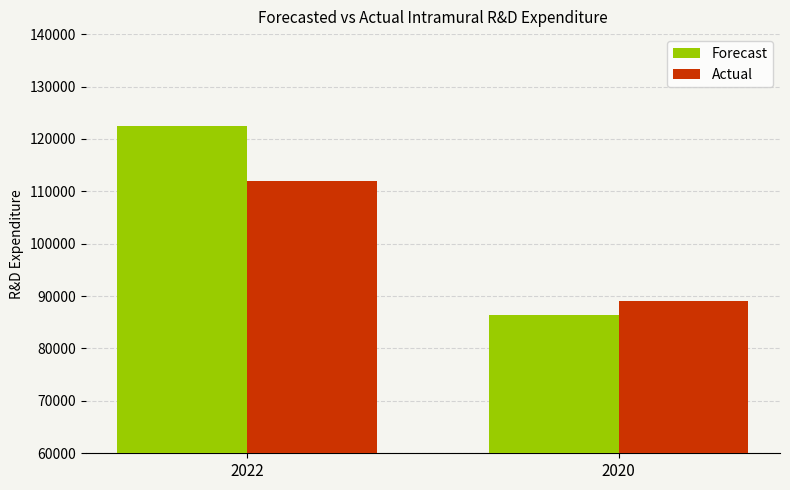

List the series in order of their overall mean, lowest first.

Actual, Forecast